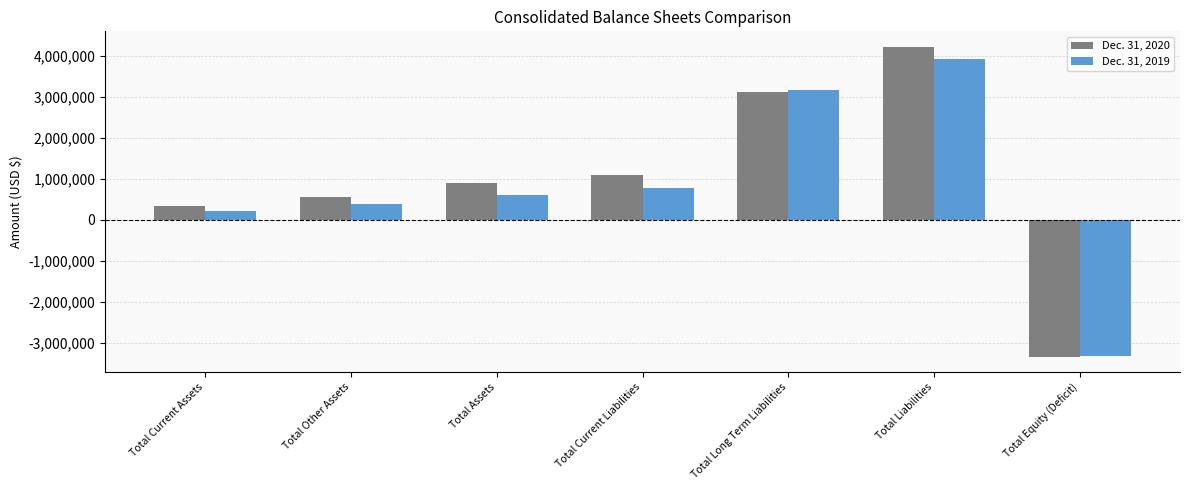

How many data points does each series have?

7